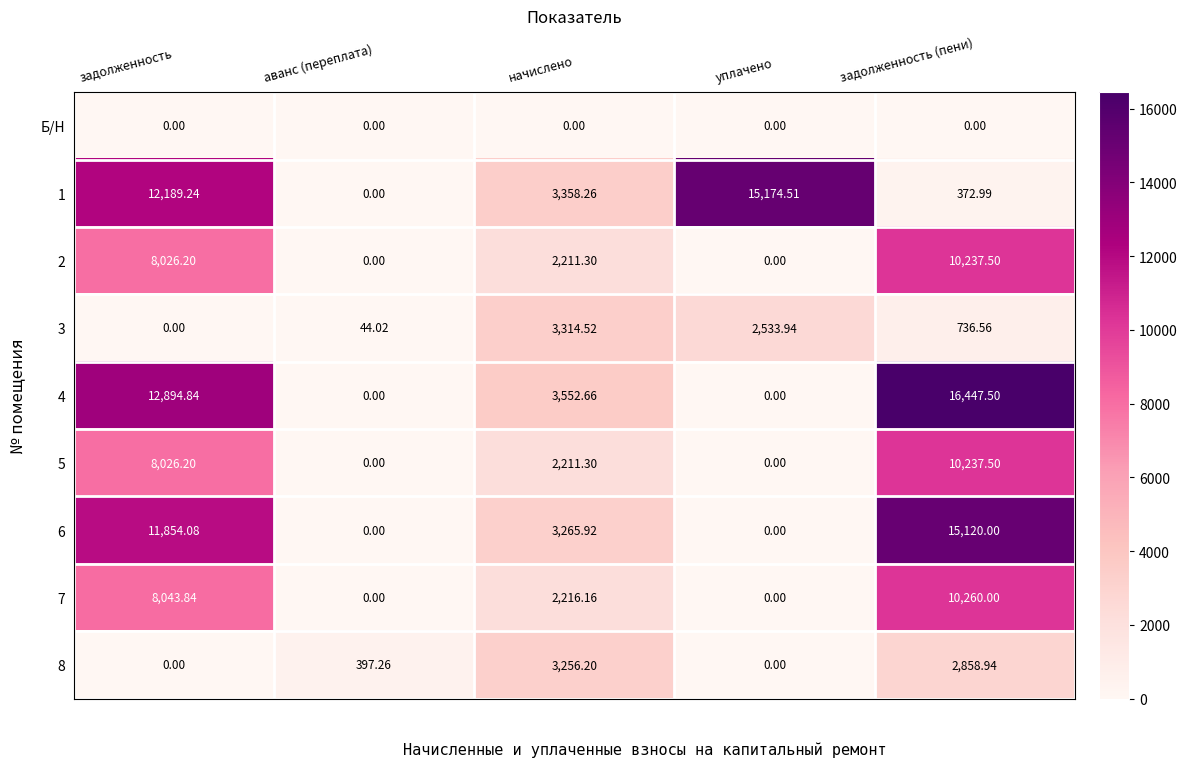

What is the total value across all series at начислено?

23386.3